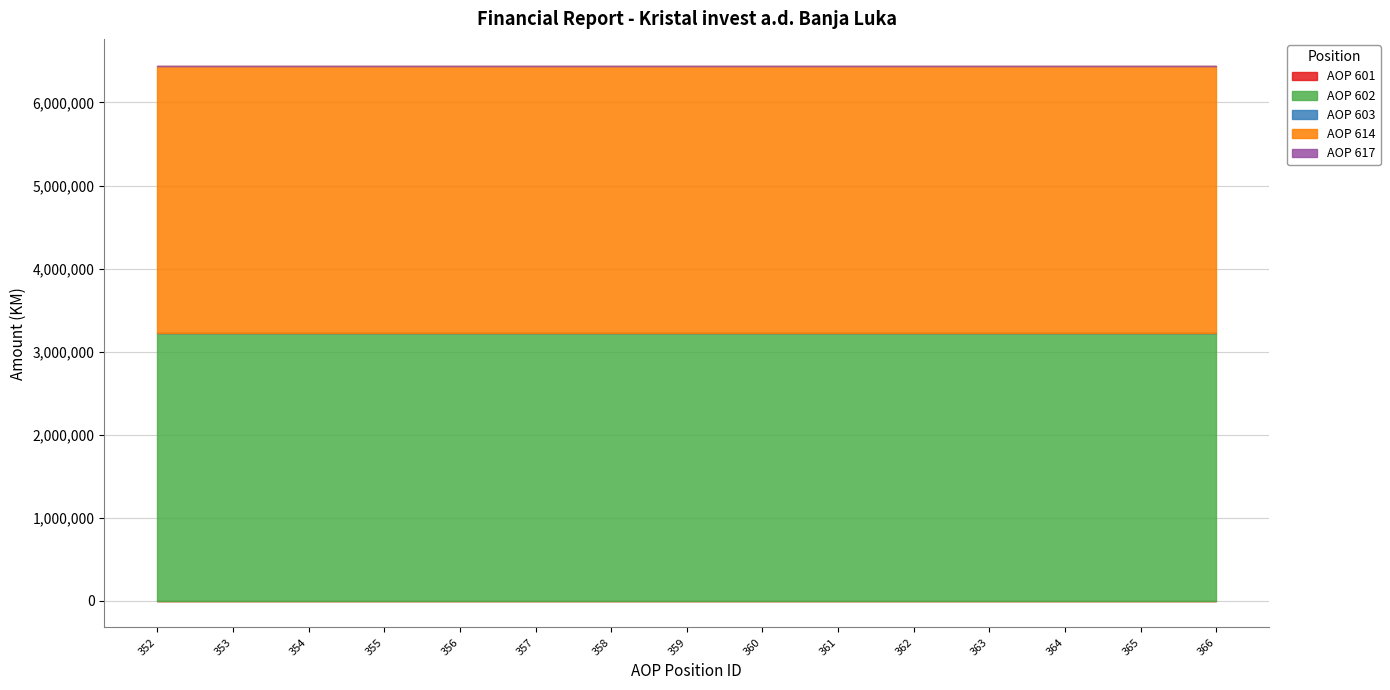

Rank the categories by AOP 603 value from highest to lowest.

352, 353, 354, 355, 356, 357, 358, 359, 360, 361, 362, 363, 364, 365, 366